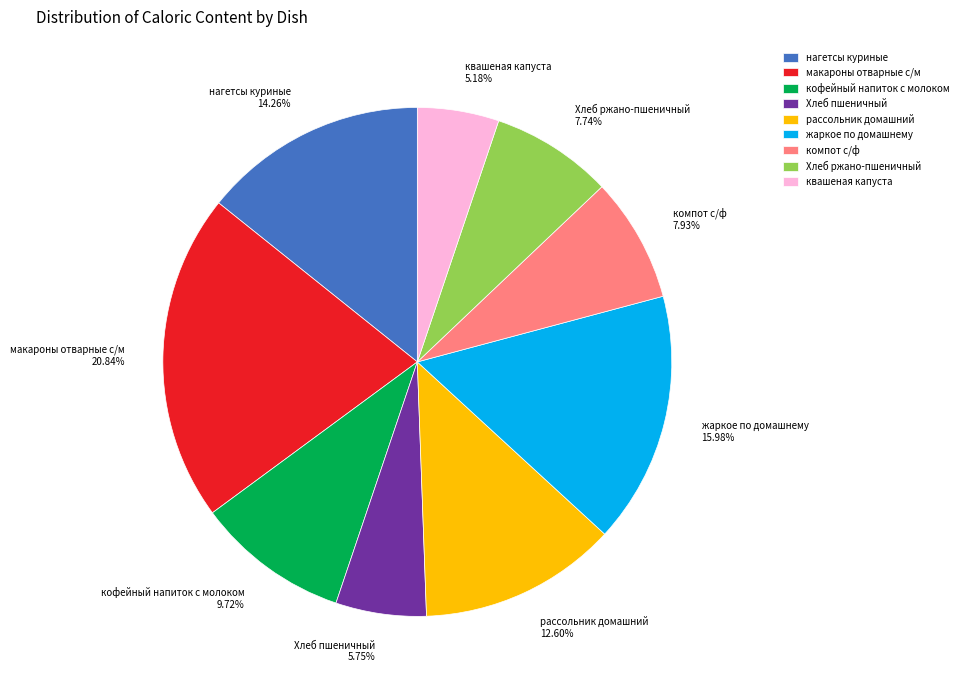

To the nearest percent, what is the combined percentage of кофейный напиток с молоком and нагетсы куриные?

24%